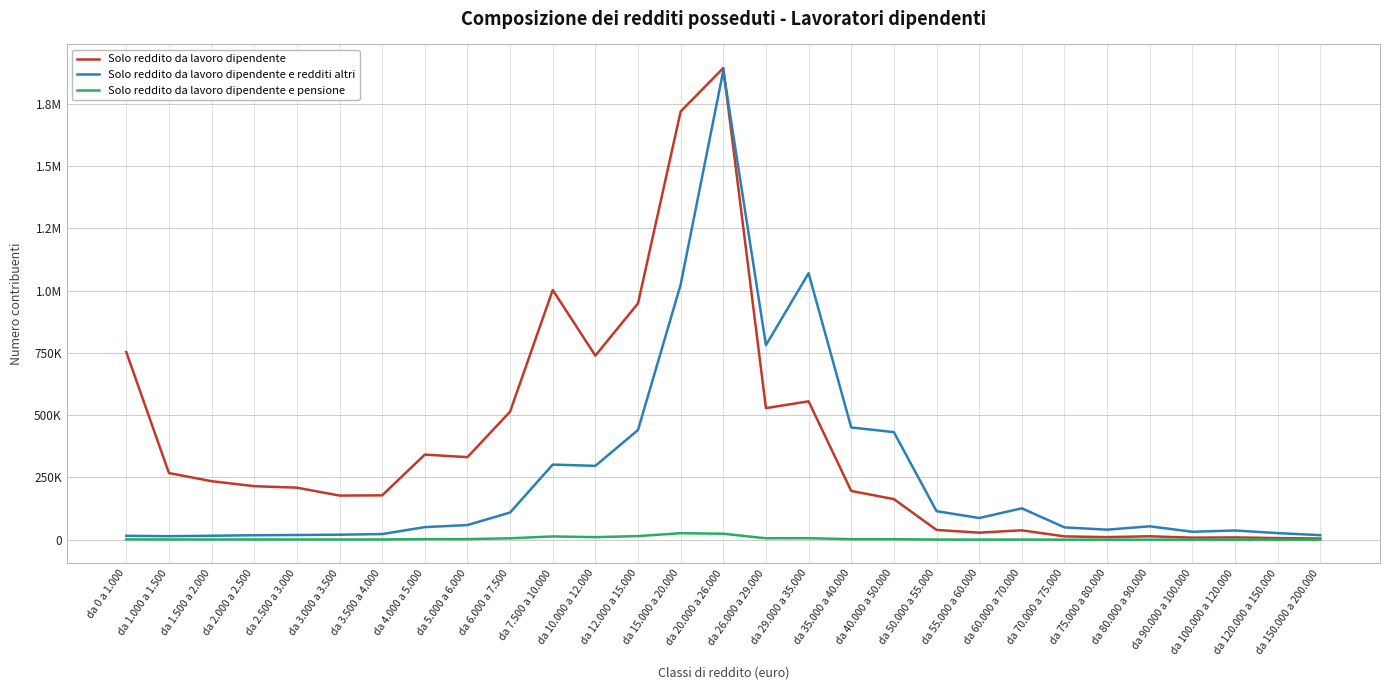

In Solo reddito da lavoro dipendente e pensione, how many points are lower than both neighbors (excluding endpoints)?

7